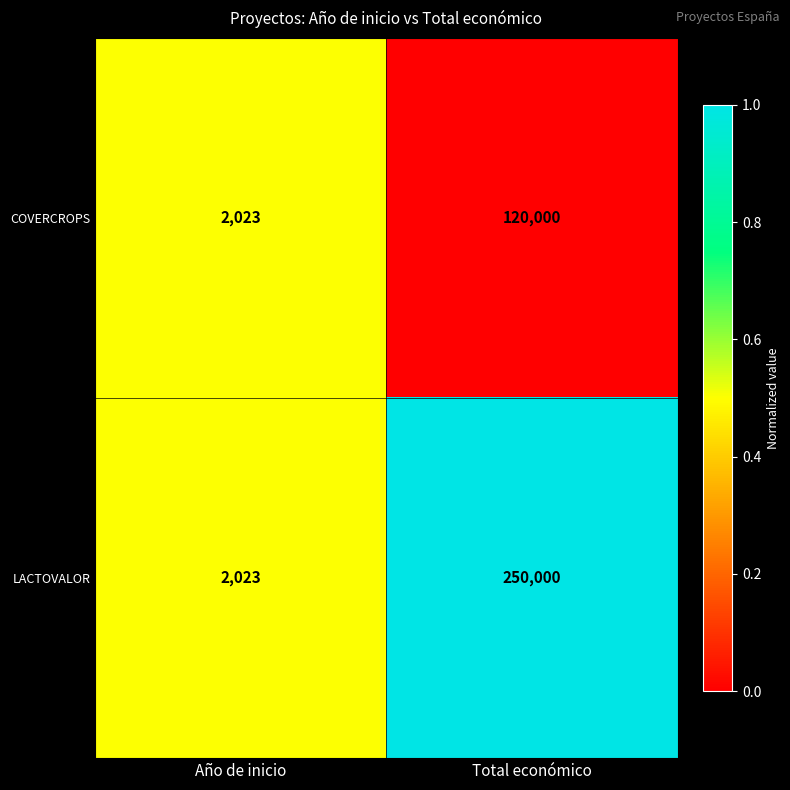

What is the average value of the COVERCROPS series?

61012